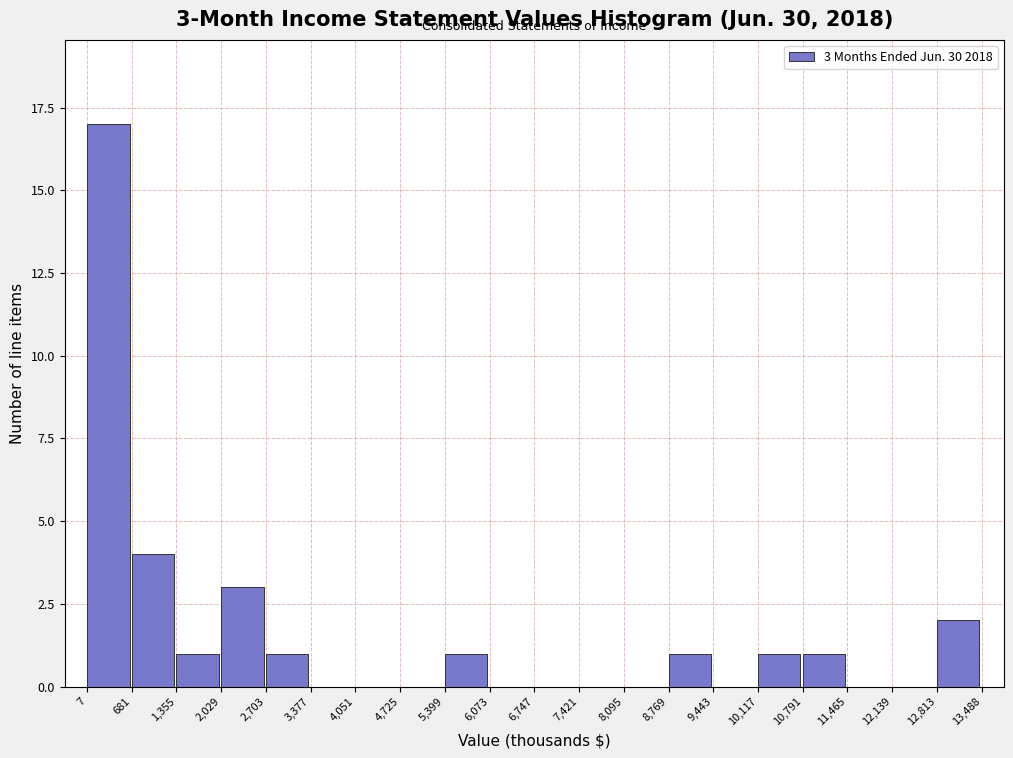

Over which range of the x-axis is the bar tallest?

7 to 681